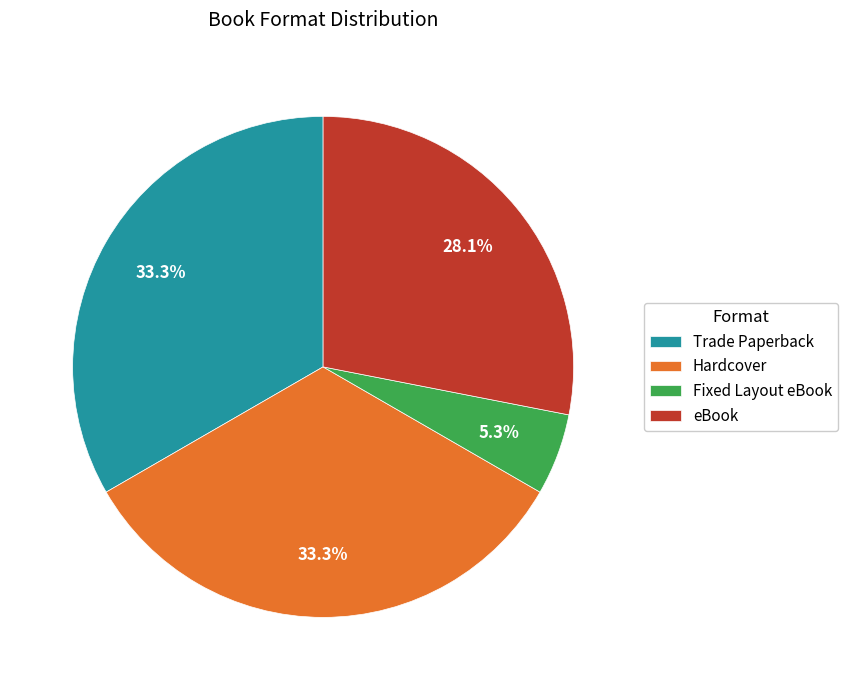

Is it true that eBook is 28% of the pie?

True